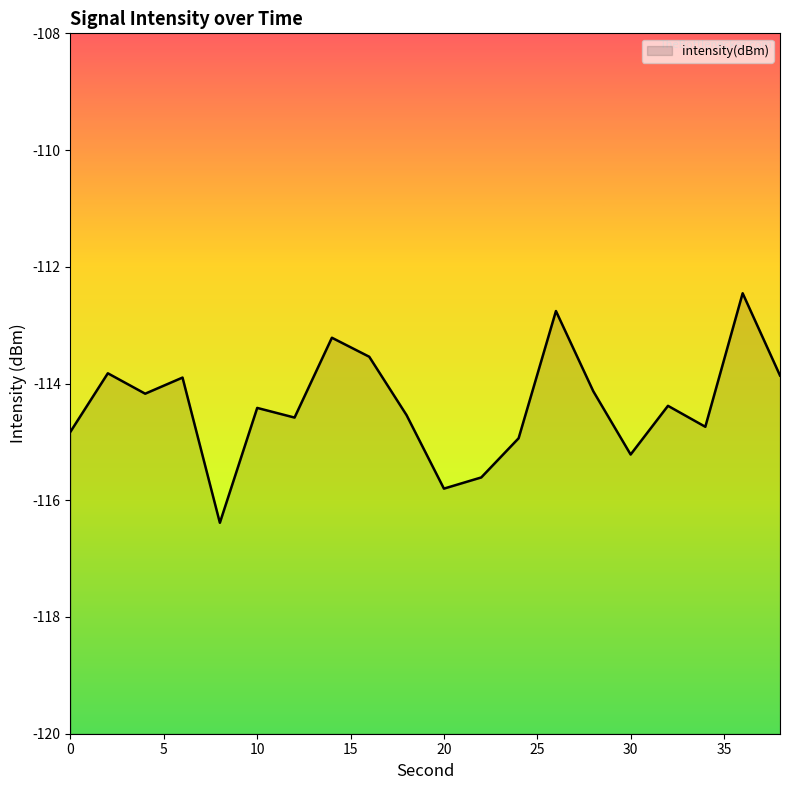

Count the number of categories in the chart.

20